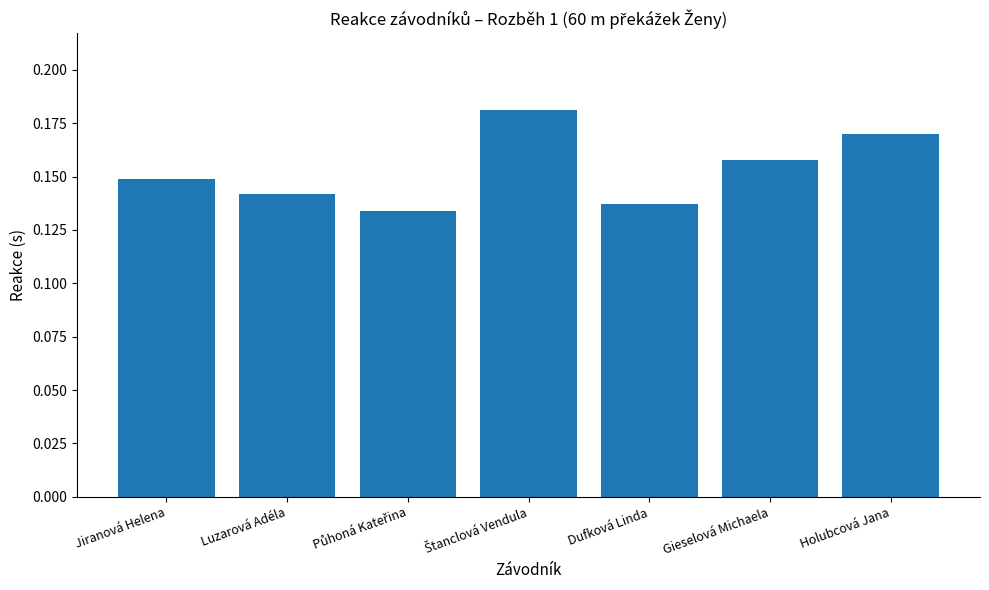

What is the label of the 5th bar from the left?

Dufková Linda